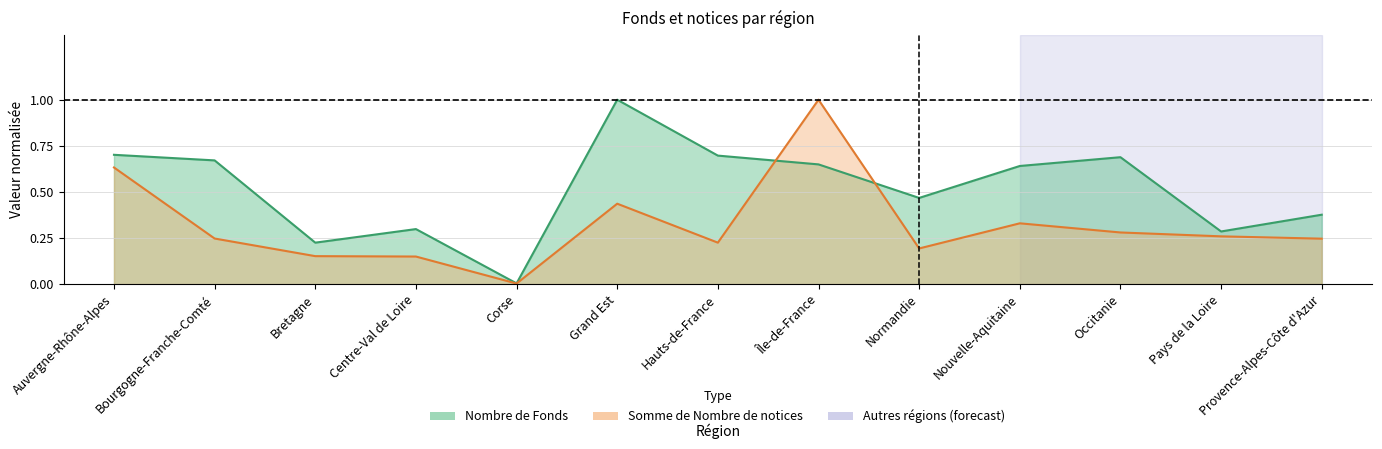

What is the greatest value displayed?

1.0